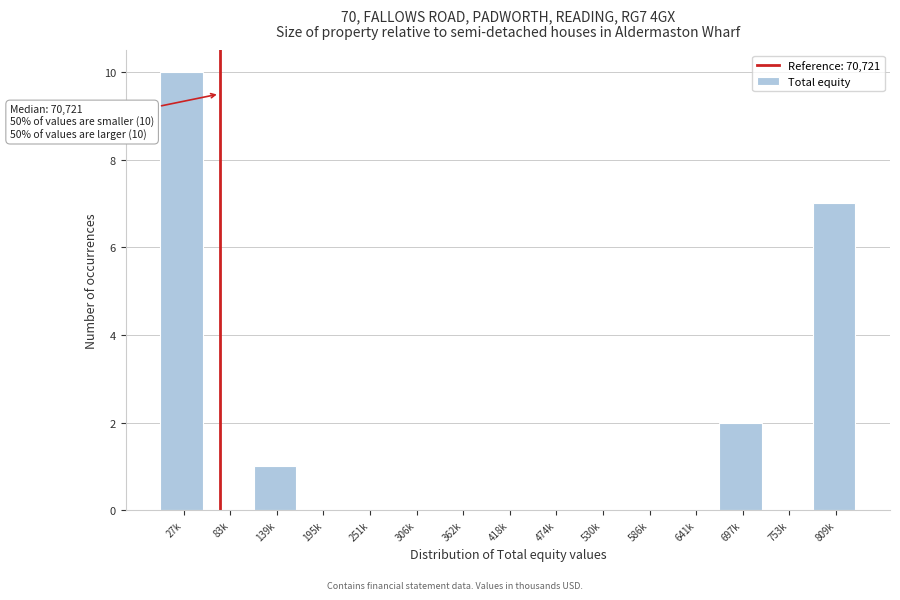

Reading left to right, what are all the values shown in this chart?

27k=10	83k=0	139k=1	195k=0	251k=0	306k=0	362k=0	418k=0	474k=0	530k=0	586k=0	641k=0	697k=2	753k=0	809k=7